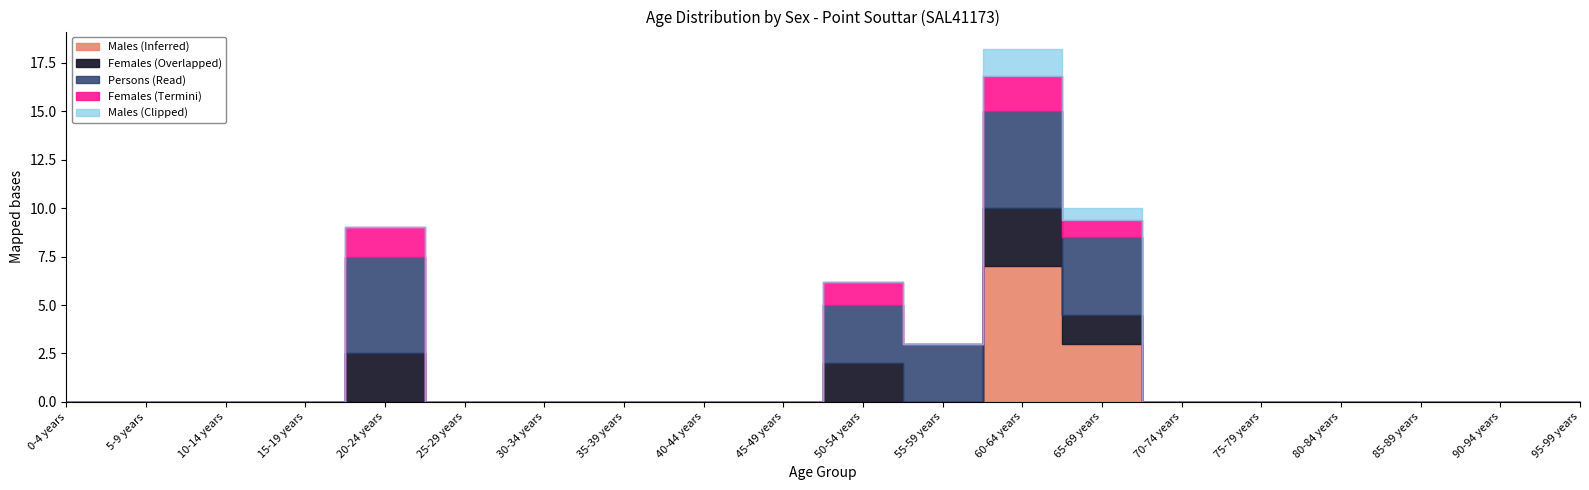

Count the Females values in the range 0 to 1.

16